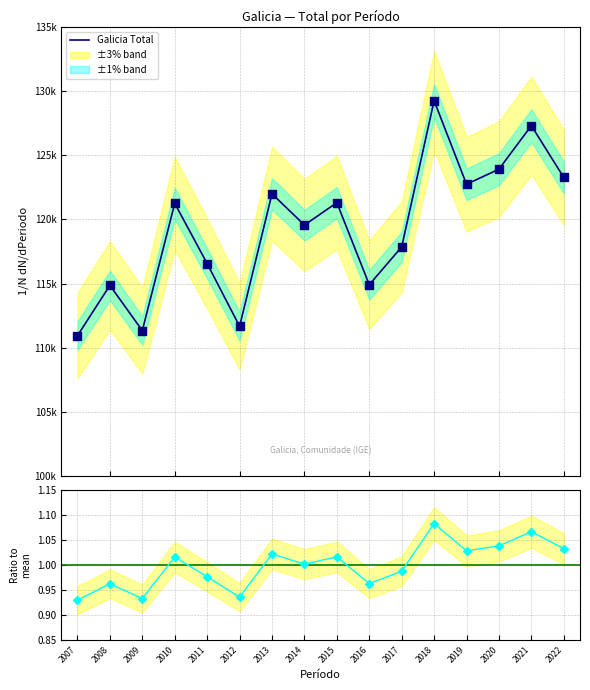

At which category is the sum across all series the highest?

2018